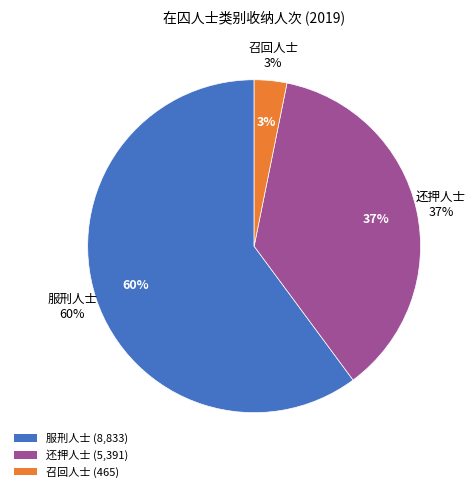

Count the number of slices in the pie.

3